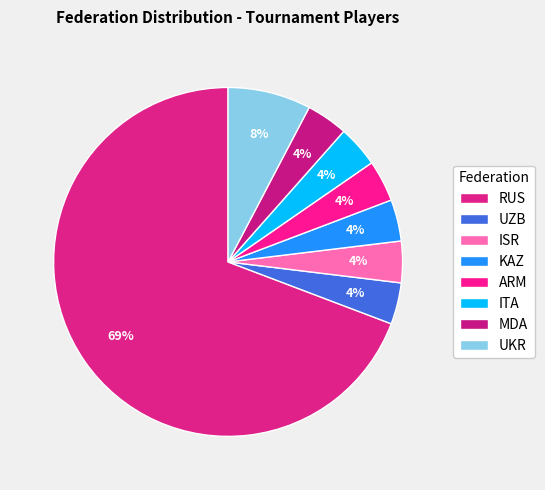

True or false: UKR accounts for 8% of the total.

True